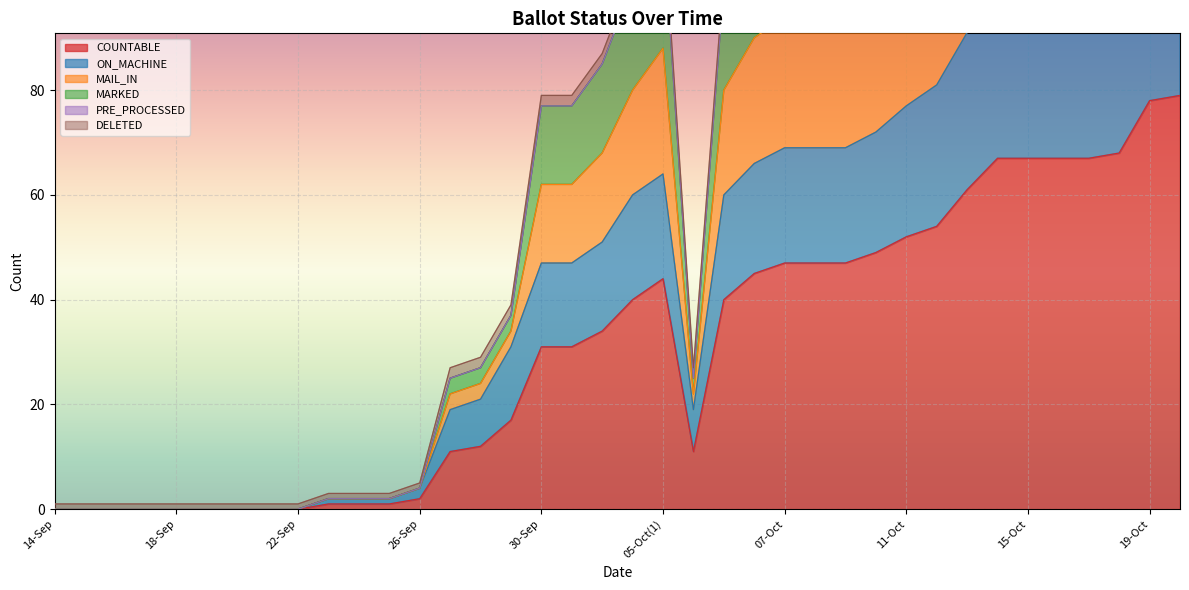

How many values in the ON_MACHINE series exceed 51?

18